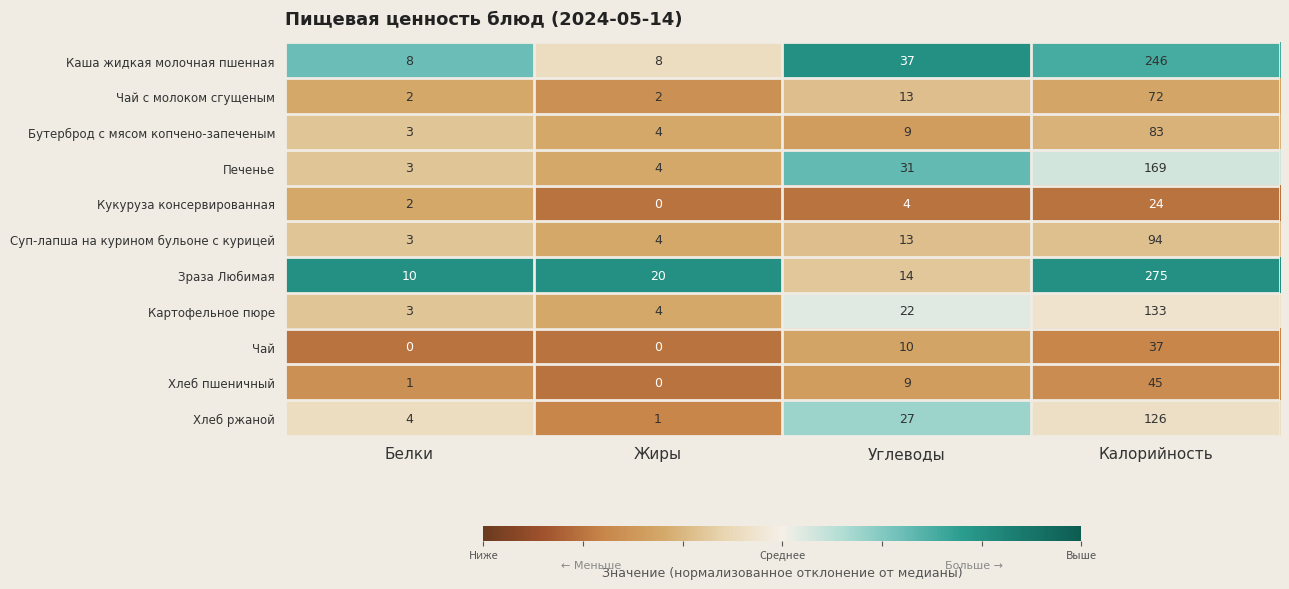

What is the difference between the highest and lowest values at Жиры?

20